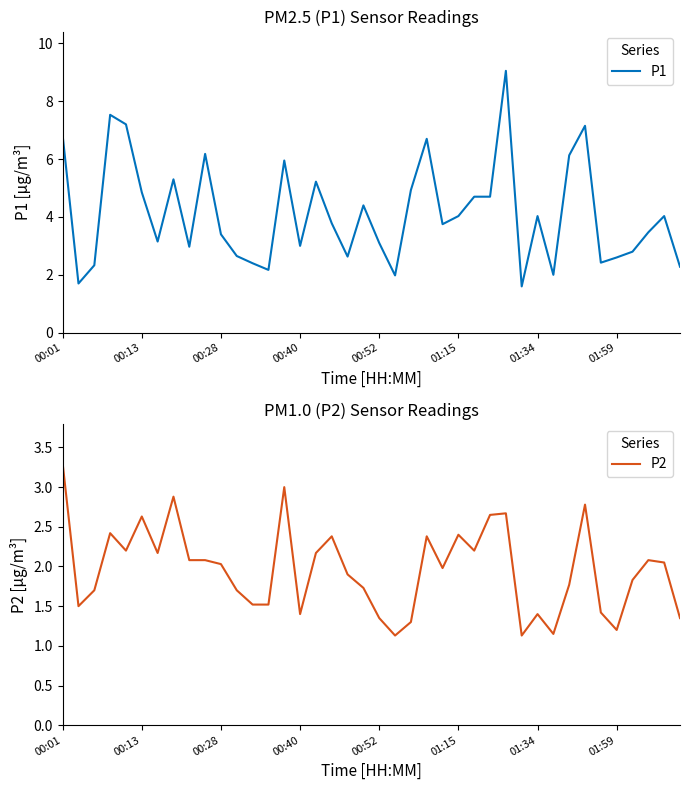

What is the sum of all P2 values?

78.5